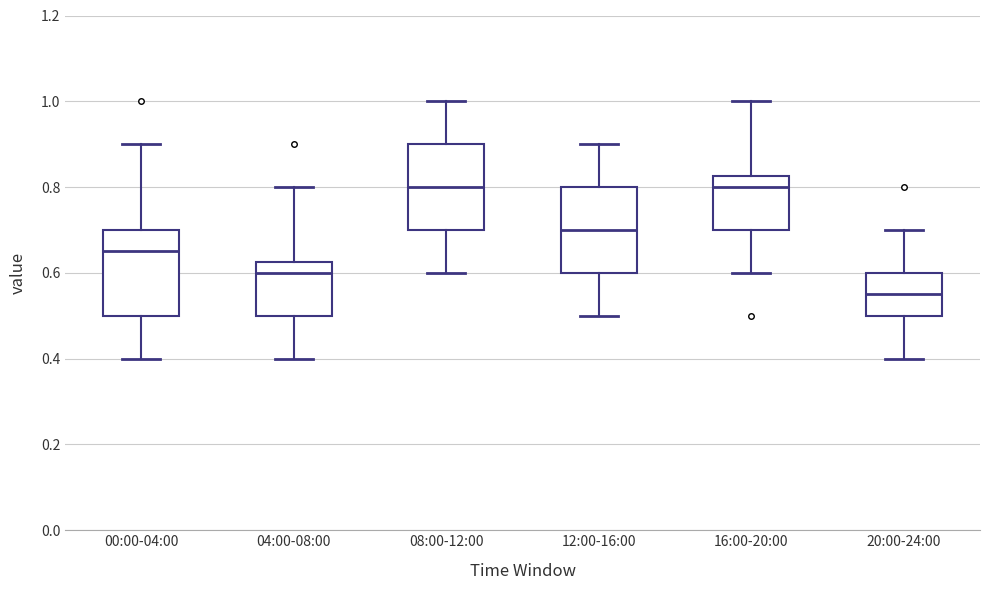

Which box's median line is the lowest?

20:00-24:00